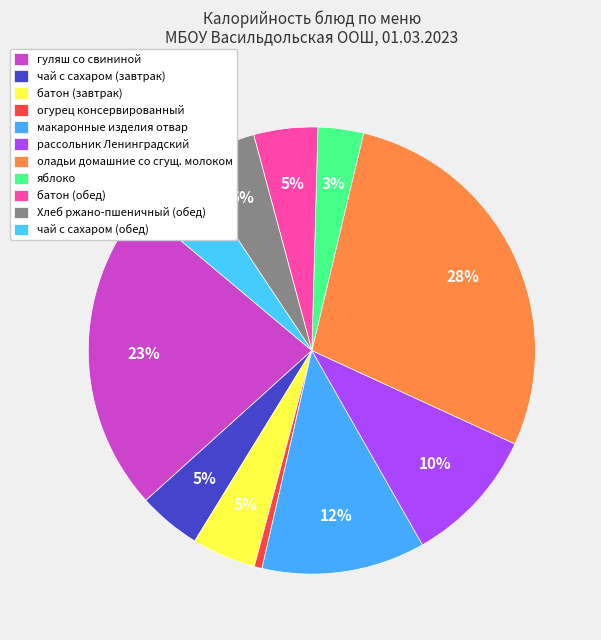

The чай с сахаром (завтрак) slice represents 15% of the pie. True or false?

False